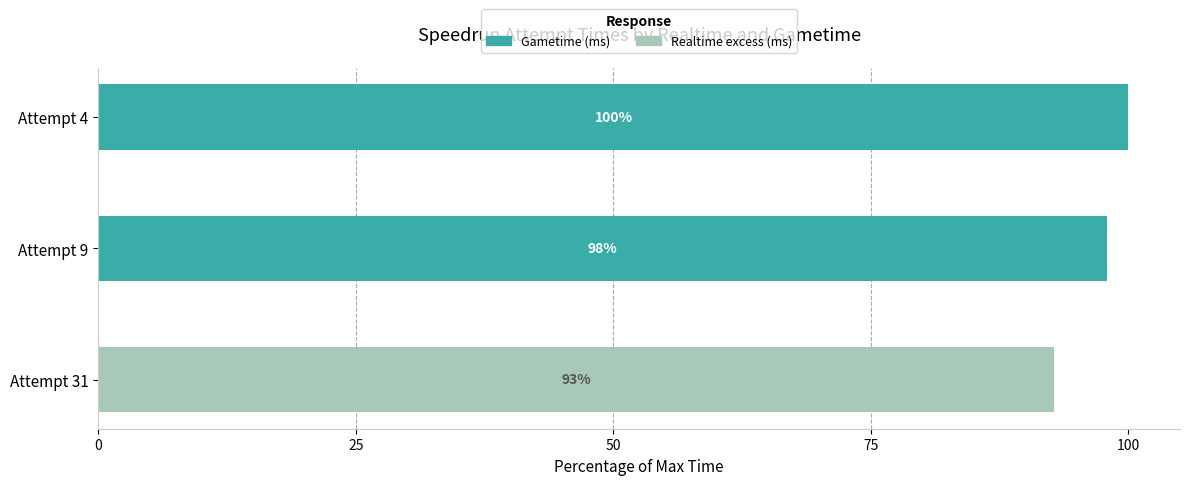

How many values in the Gametime (ms) series exceed 97?

2